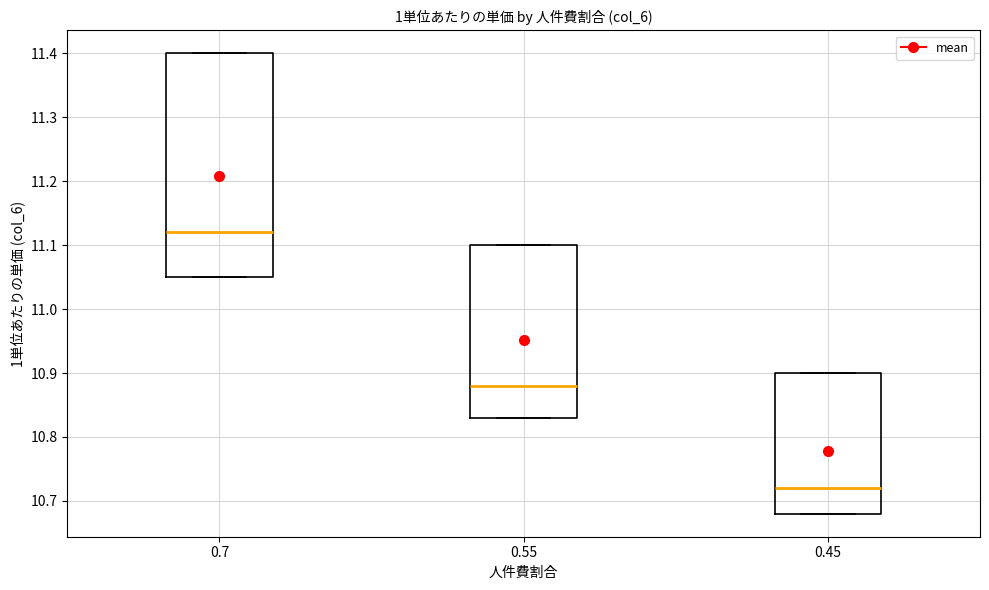

Reading left to right, transcribe this box plot: for each box, give where its median line is, the range the box spans, and where its two whiskers end, as read against the y-axis. The values are not printed on the chart, so give them approximately, as read against the axis.

0.7: median 11.12, box 11.05 to 11.40, whiskers 11.05 to 11.40
0.55: median 10.88, box 10.83 to 11.10, whiskers 10.83 to 11.10
0.45: median 10.72, box 10.68 to 10.90, whiskers 10.68 to 10.90